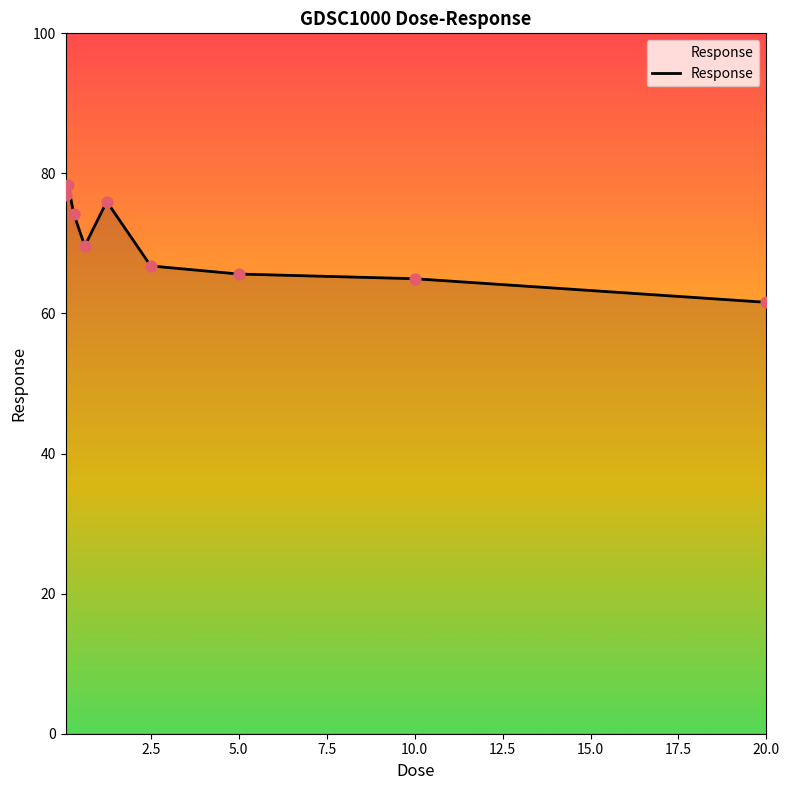

What is the greatest value displayed?

78.3